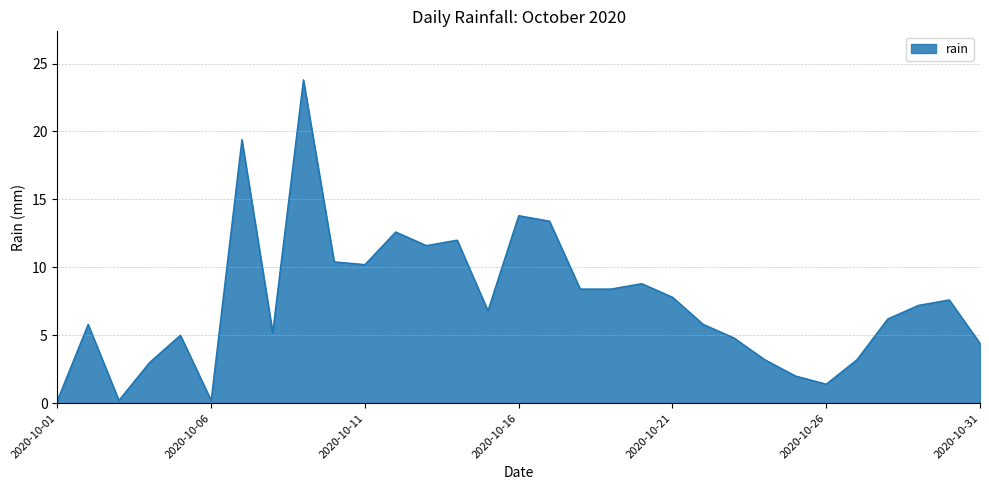

How many lines are shown in the chart?

1